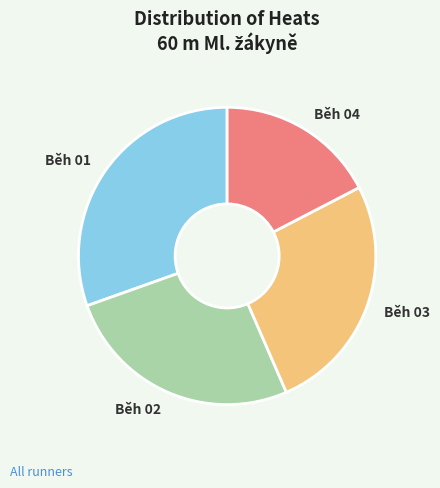

Approximately how many times larger is the value at Běh 03 compared to Běh 02?

1.0